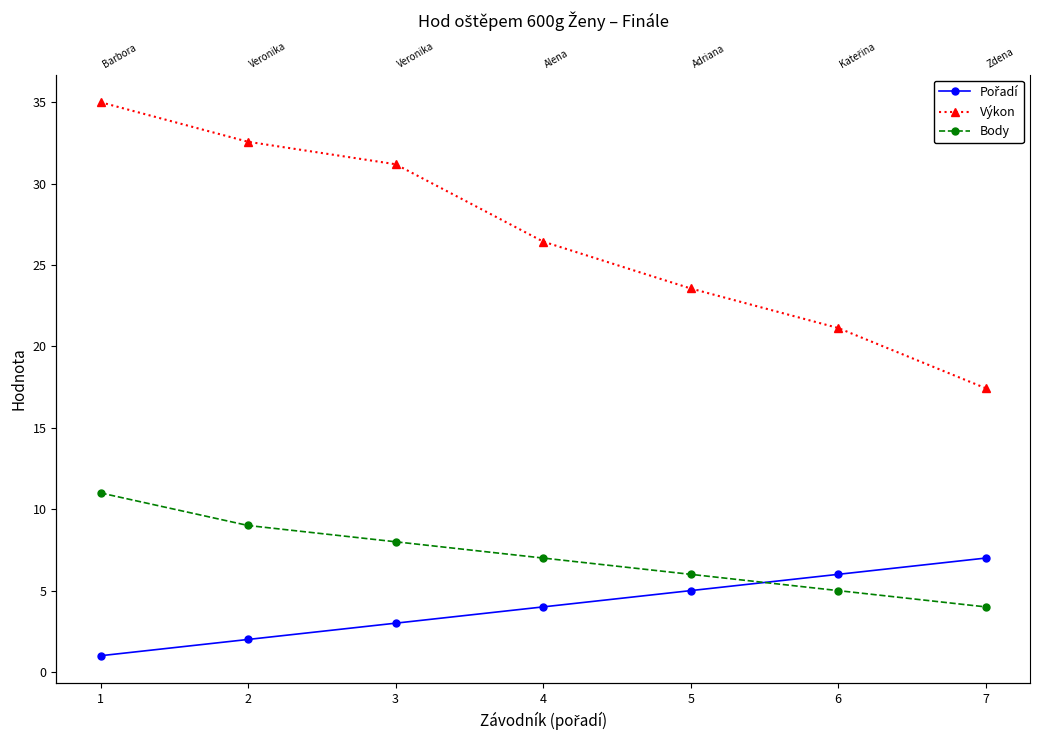

How many values in the Body series exceed 7?

3